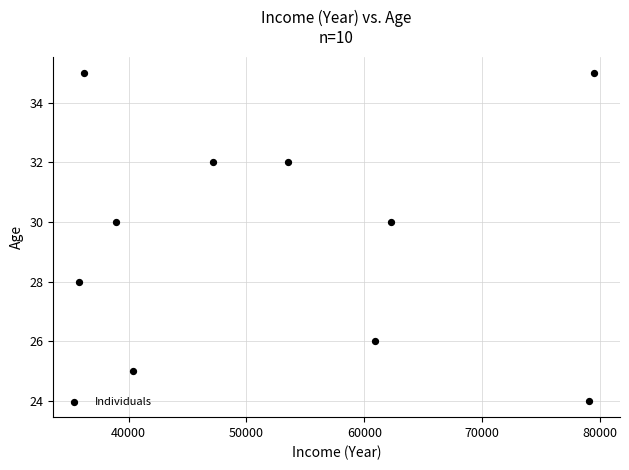

What is the average X value?

53383